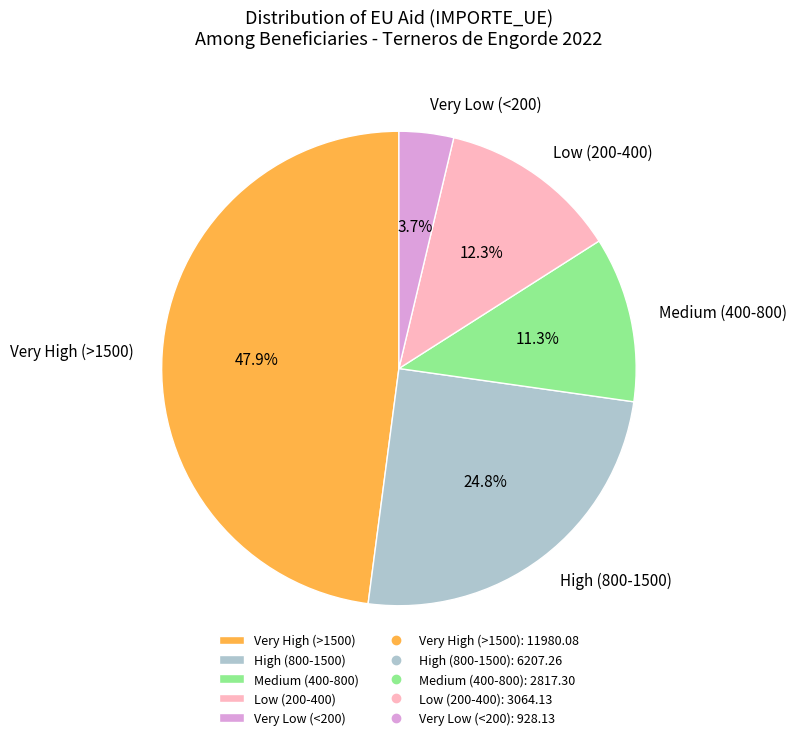

Count the number of slices in the pie.

5